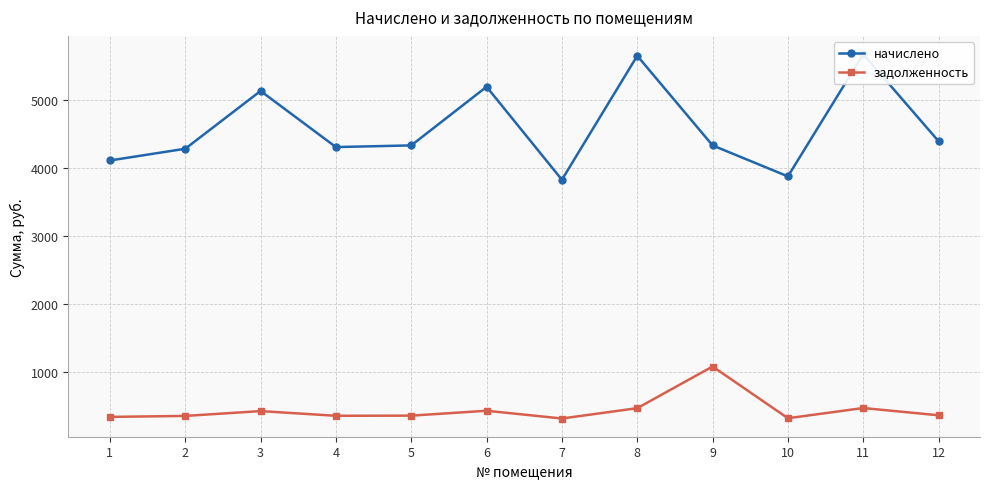

True or false: задолженность and начислено intersect in this chart.

False